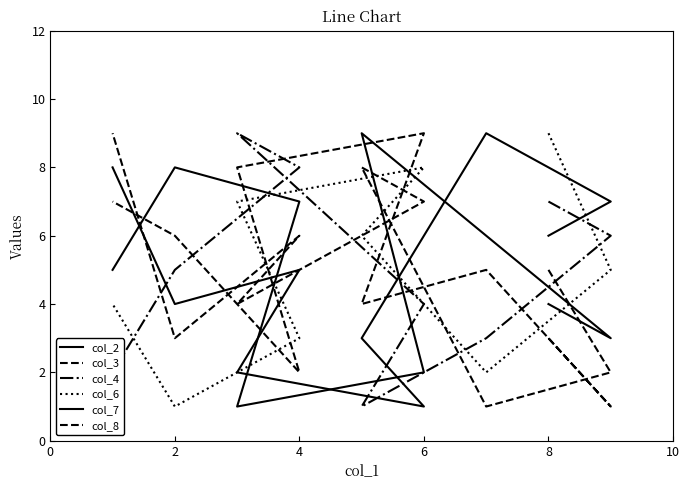

Does the chart have visible grid lines?

No